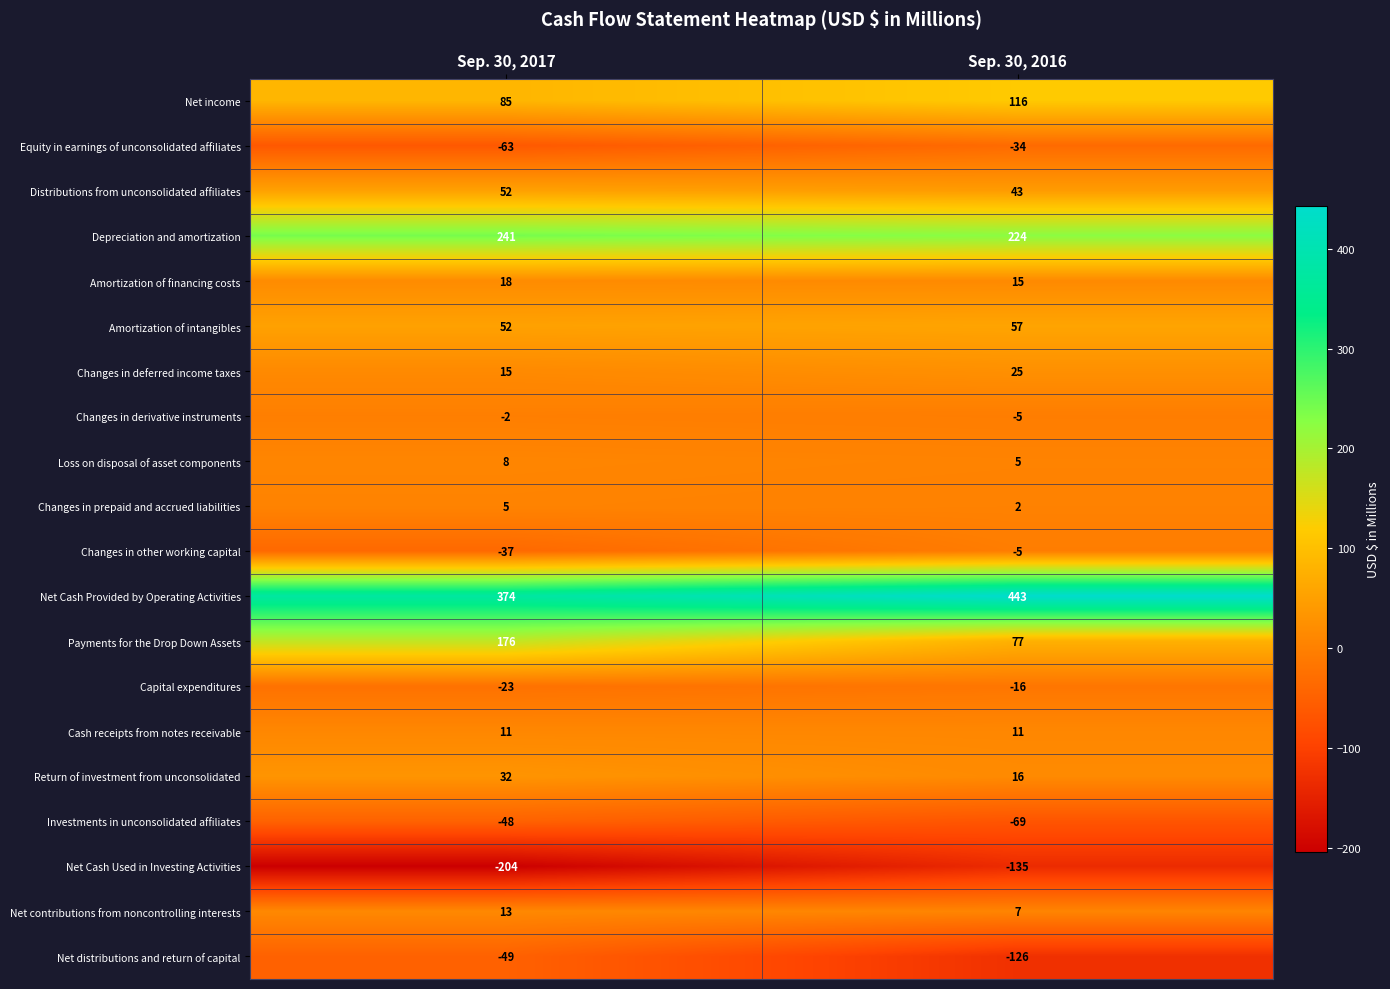

What is the greatest value displayed?

443